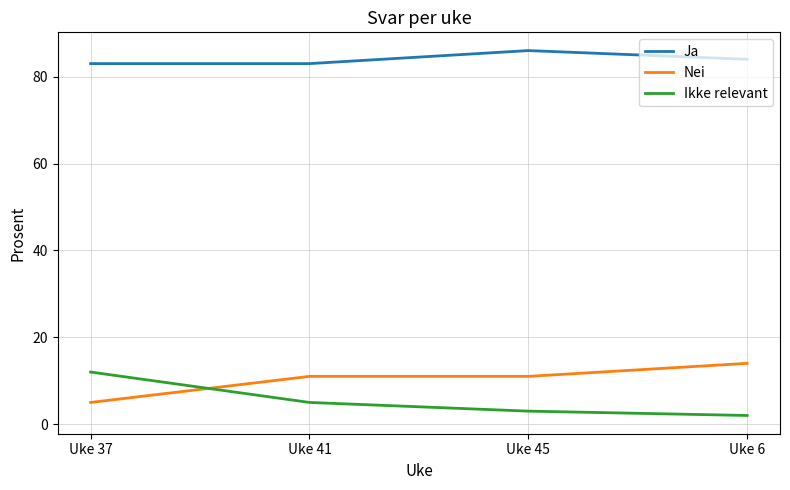

True or false: Ja has a value of 133 at Uke 41.

False